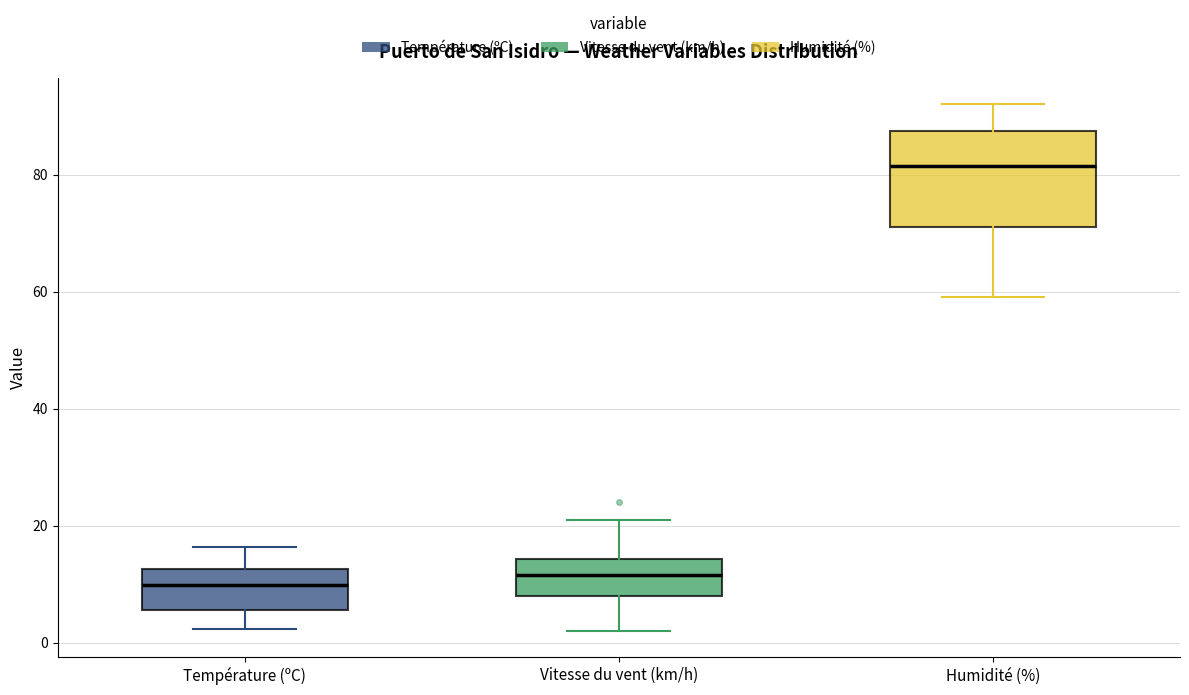

Reading left to right, transcribe this box plot: for each box, give where its median line is, the range the box spans, and where its two whiskers end, as read against the y-axis. The values are not printed on the chart, so give them approximately, as read against the axis.

Température (ºC): median 10, box 6 to 12, whiskers 2 to 16
Vitesse du vent (km/h): median 12, box 8 to 14, whiskers 2 to 22
Humidité (%): median 82, box 72 to 88, whiskers 60 to 92